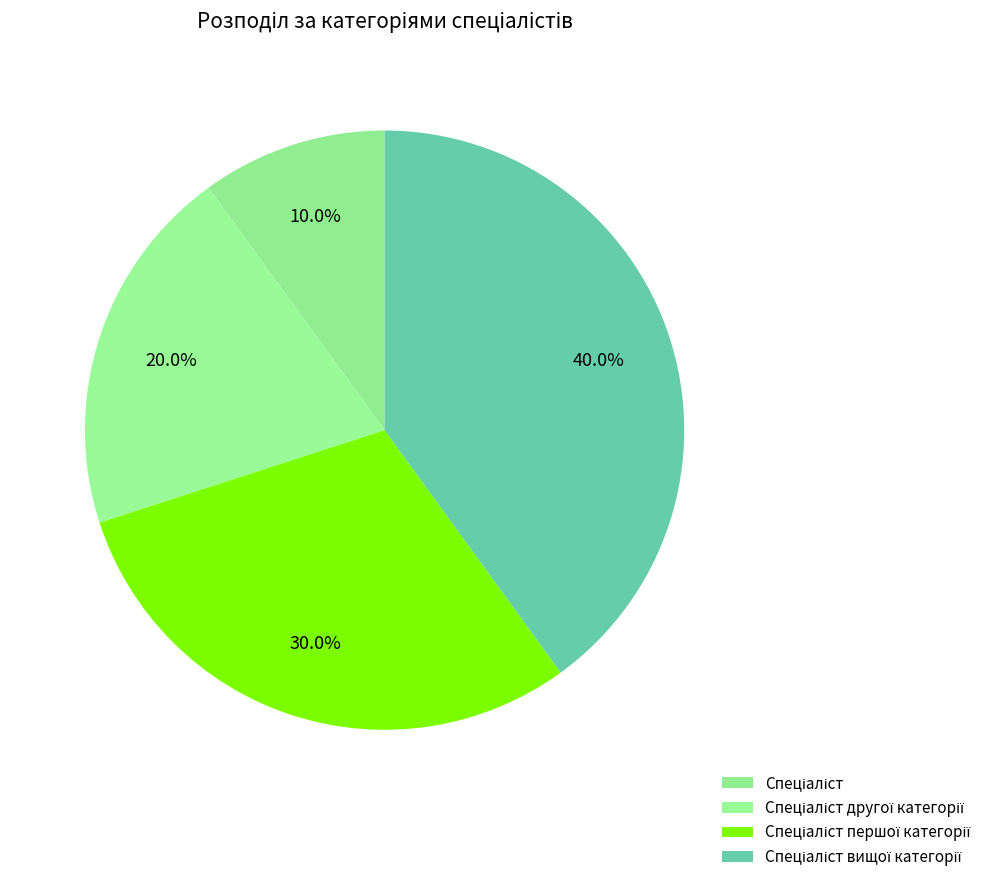

Which category has the smallest portion of the pie?

Спеціаліст